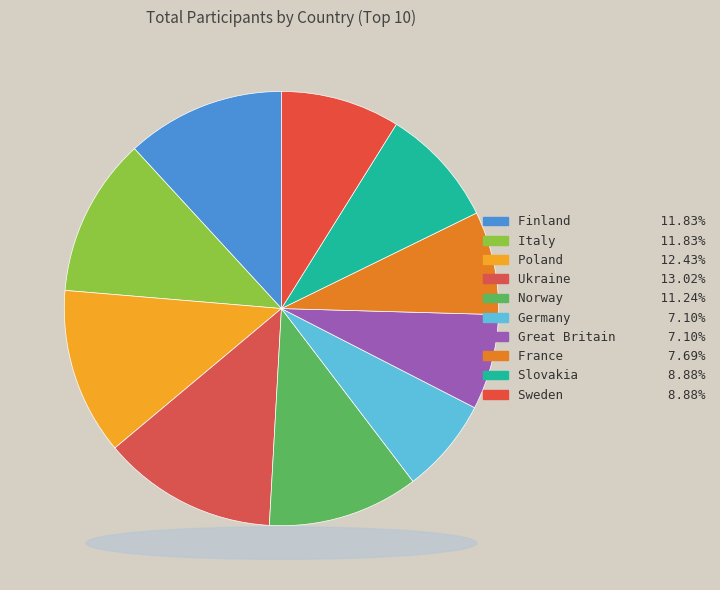

To the nearest percent, what is the difference between the largest and smallest slice percentages?

6%